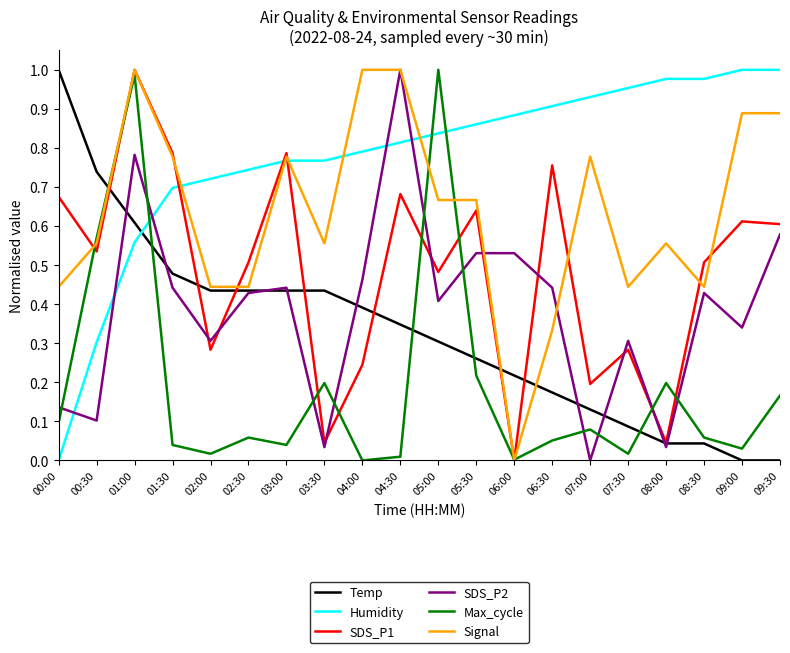

True or false: Humidity has a value of 0.7 at 01:30.

True